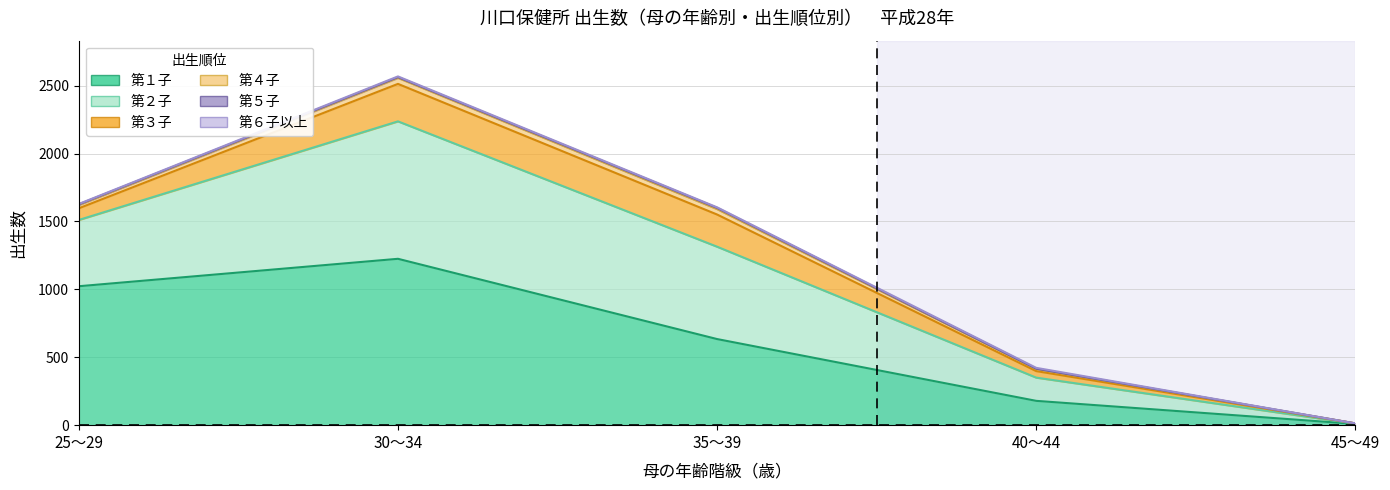

At how many categories does at least one series exceed 2429?

1